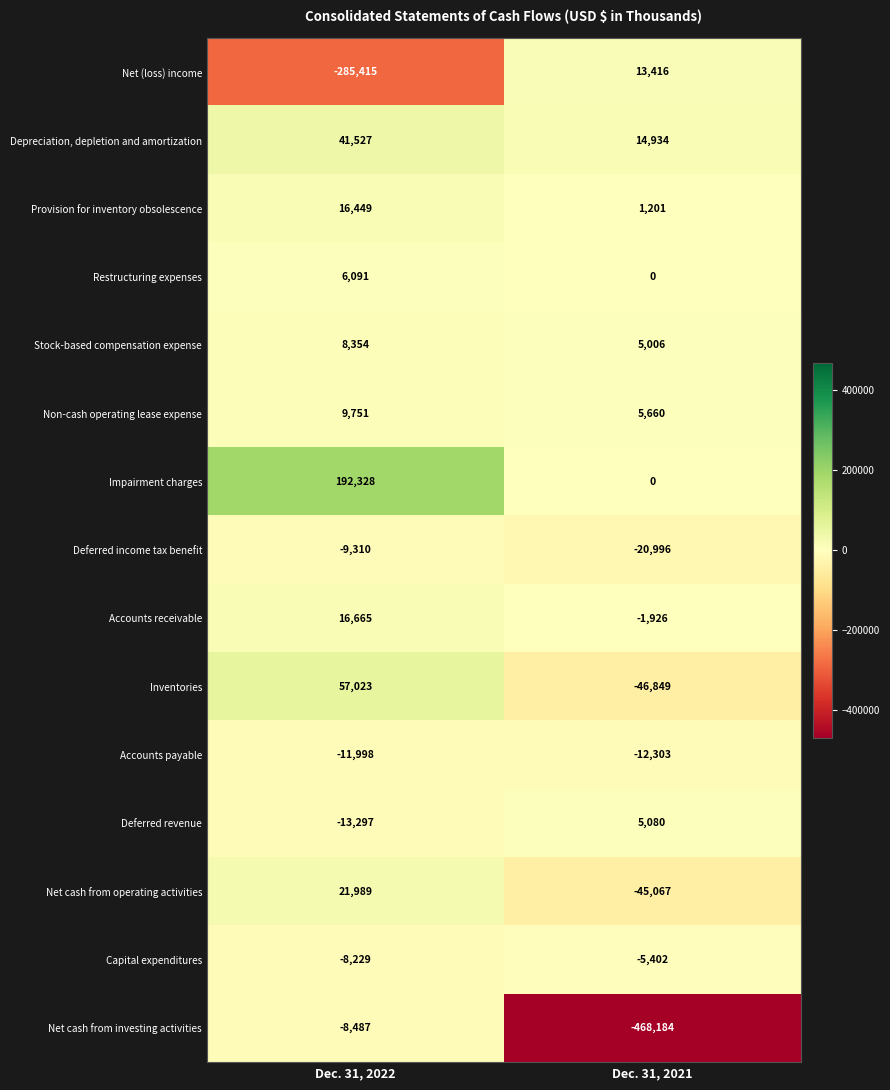

Which series has the widest spread of values?

Net cash from investing activities